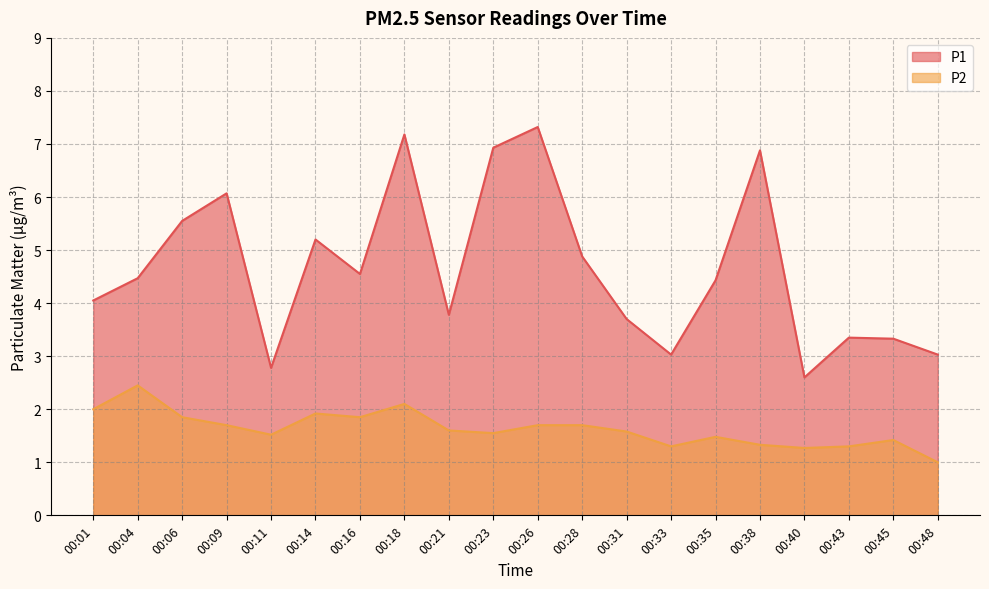

What is the total value across all series at 00:23?

8.5